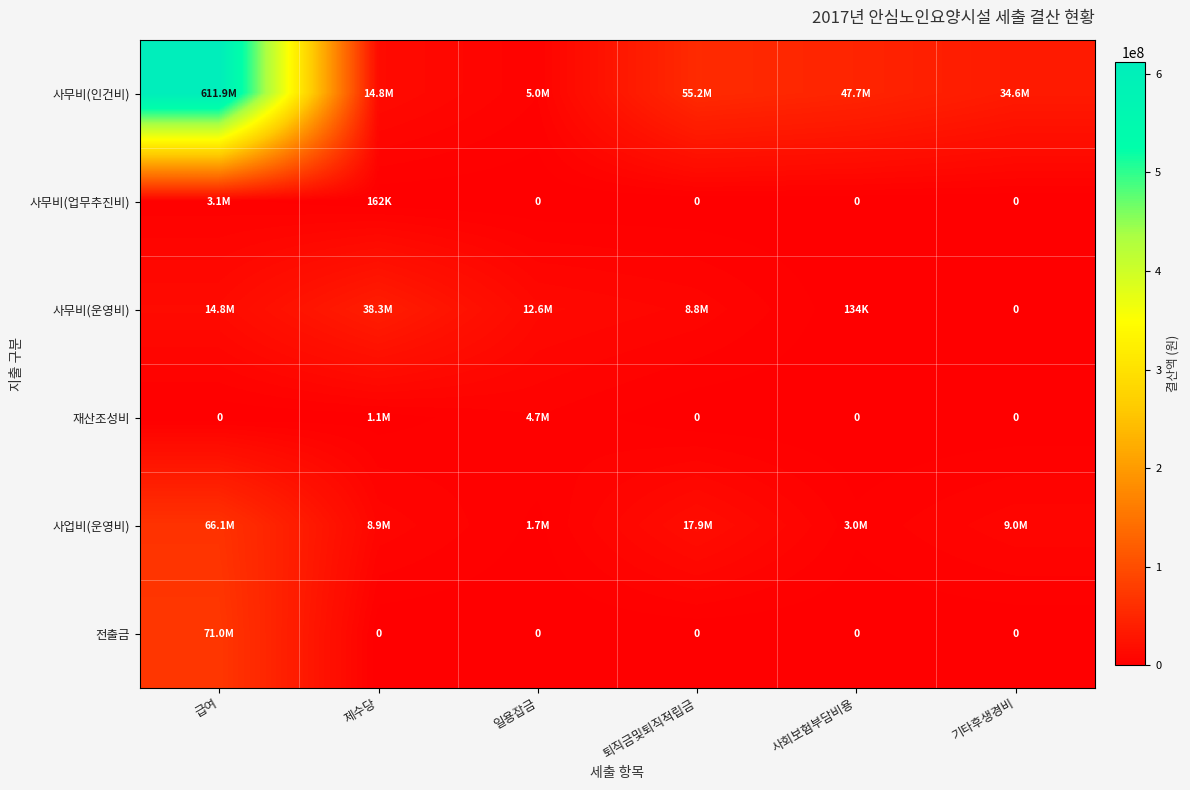

Which series has the largest total across all categories?

사무비(인건비)